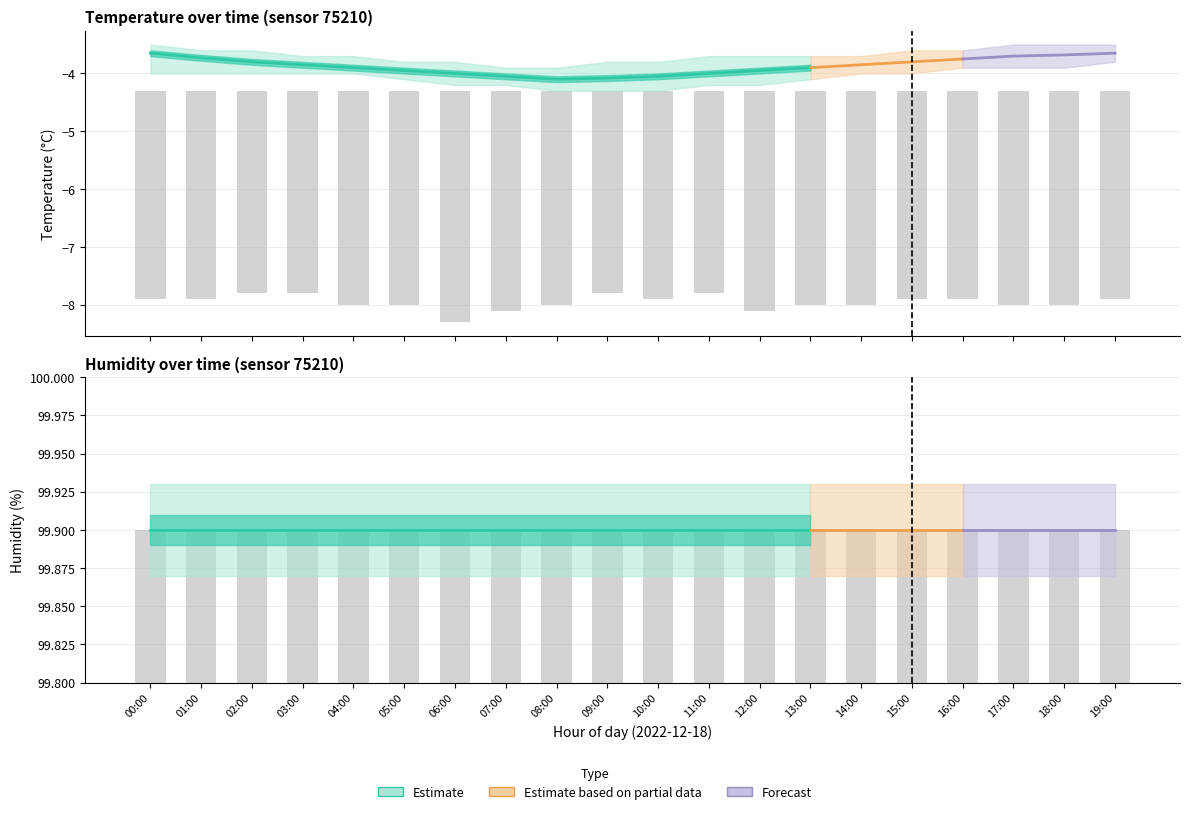

What position from the right is 19:00?

1